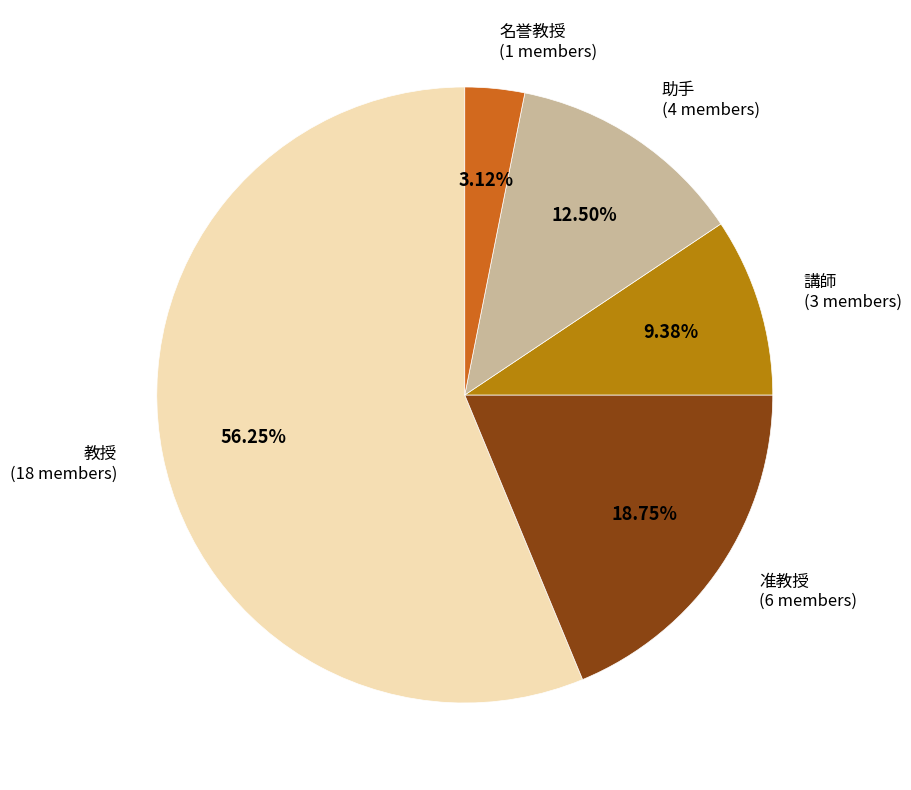

Is there any slice that represents more than half of the pie?

Yes